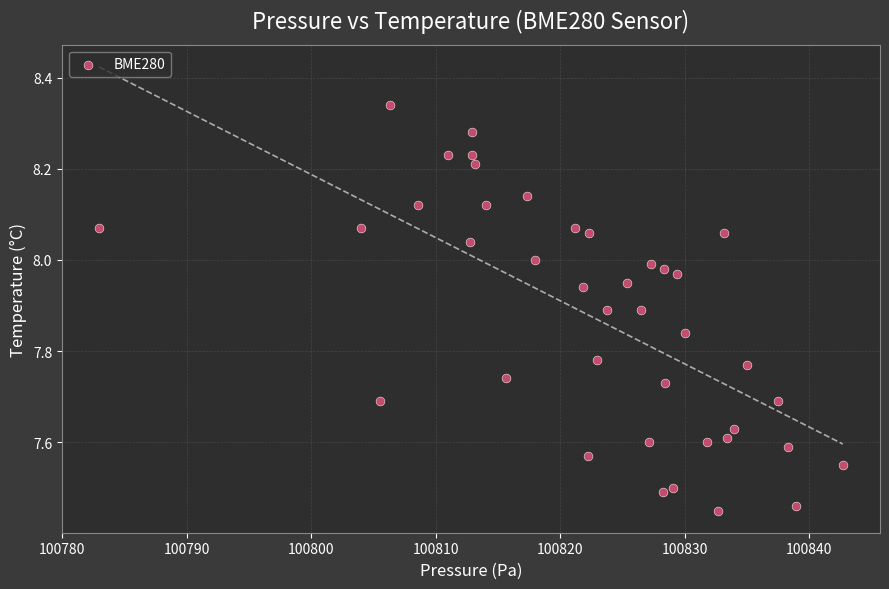

What is the range of Y values (max minus min)?

0.9